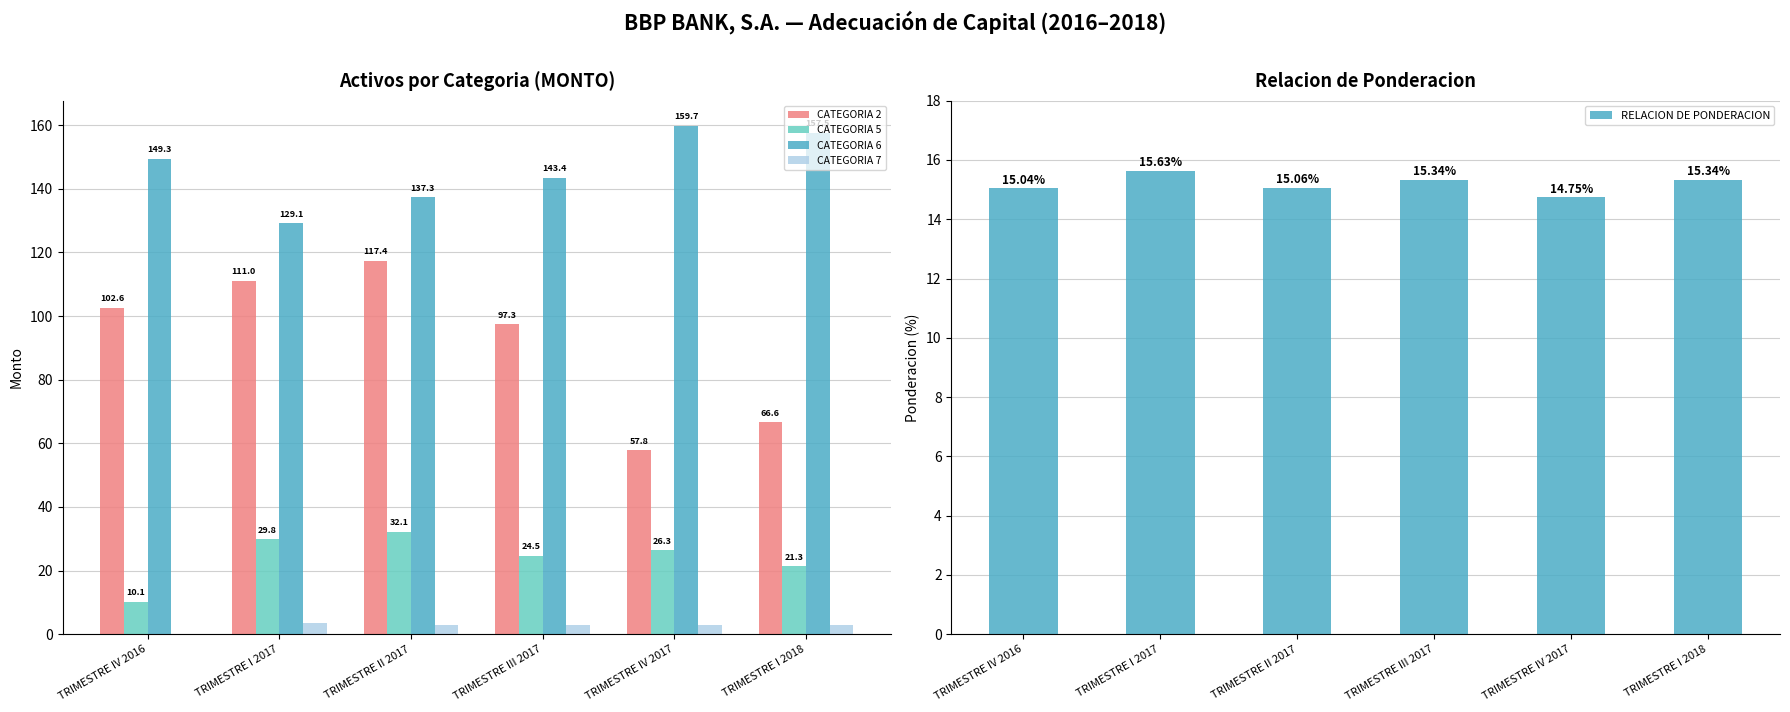

Reading left to right, transcribe all the data shown in this chart.

CATEGORIA 2: 102.6	111.0	117.4	97.3	57.8	66.6
CATEGORIA 5: 10.1	29.8	32.1	24.5	26.3	21.3
CATEGORIA 6: 149.3	129.1	137.3	143.4	159.7	157.5
CATEGORIA 7: 0.0	3.4	3.0	2.8	2.8	2.8
RELACION DE PONDERACION: 15.0	15.6	15.1	15.3	14.7	15.3